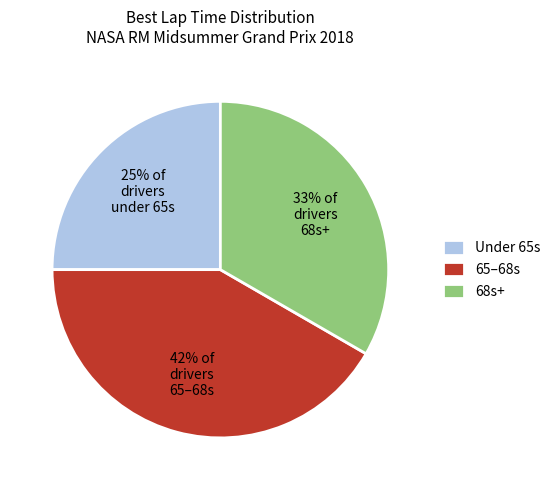

To the nearest percent, what percentage of the pie is 33% of drivers 68s+?

33%